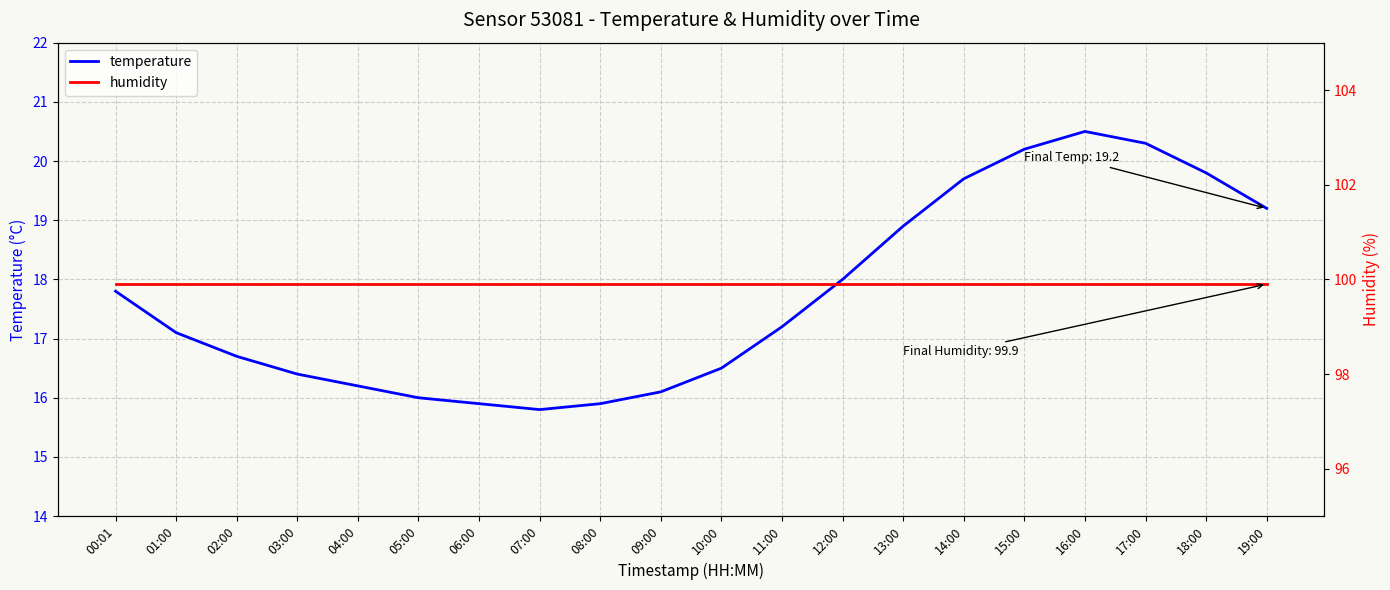

True or false: humidity and temperature intersect in this chart.

False